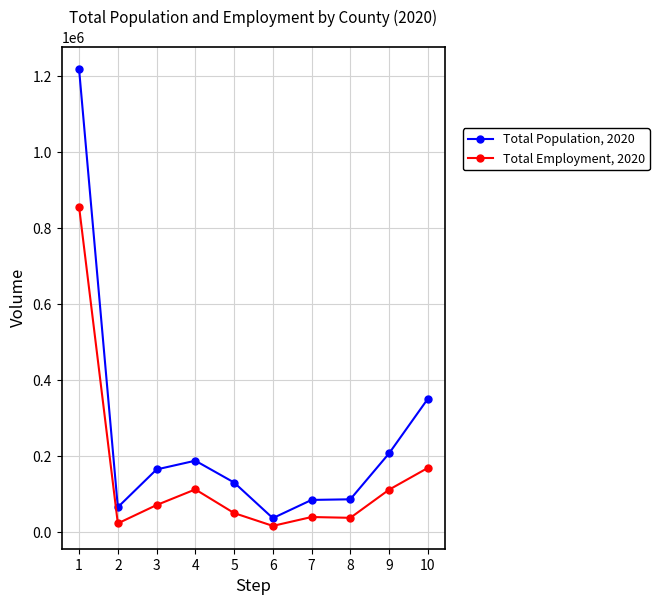

True or false: Total Employment, 2020 has more than 0 points higher than both neighbors.

True